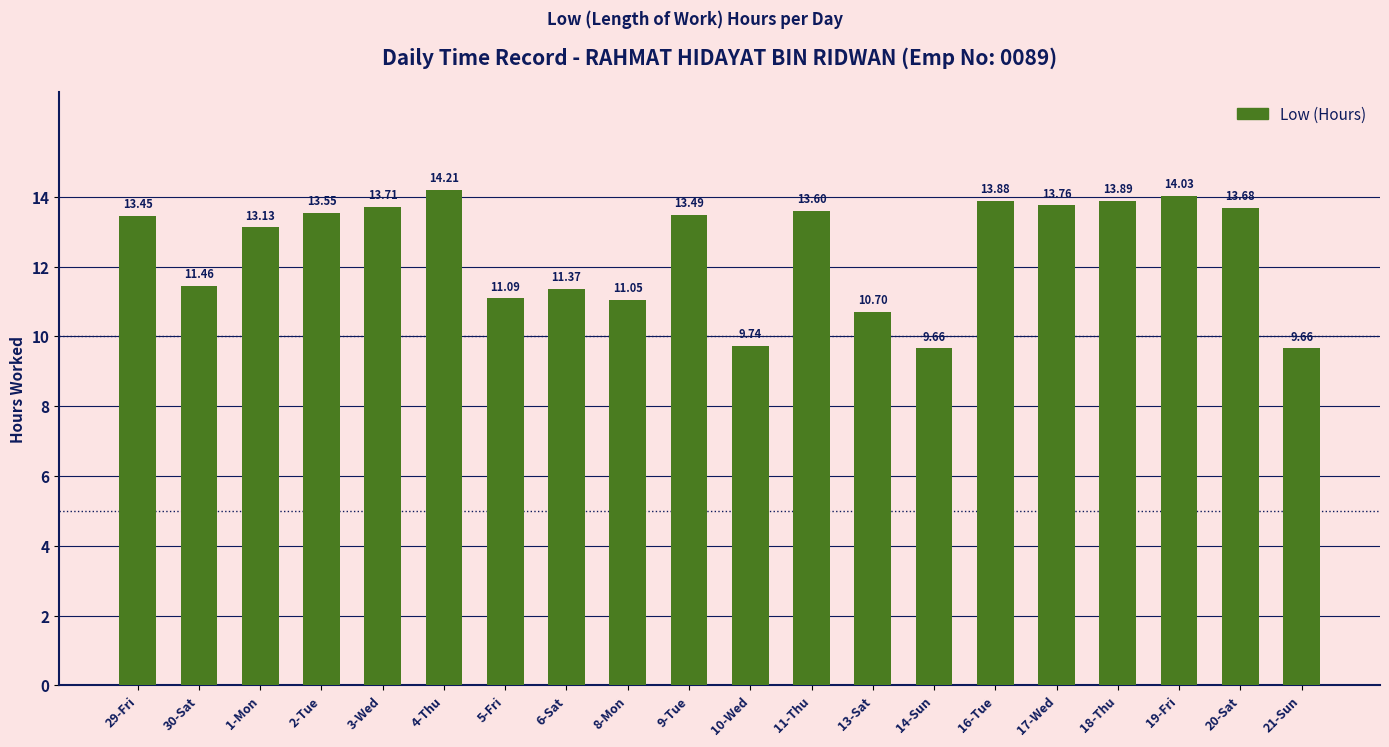

Between 11-Thu and 14-Sun, which is larger?

11-Thu